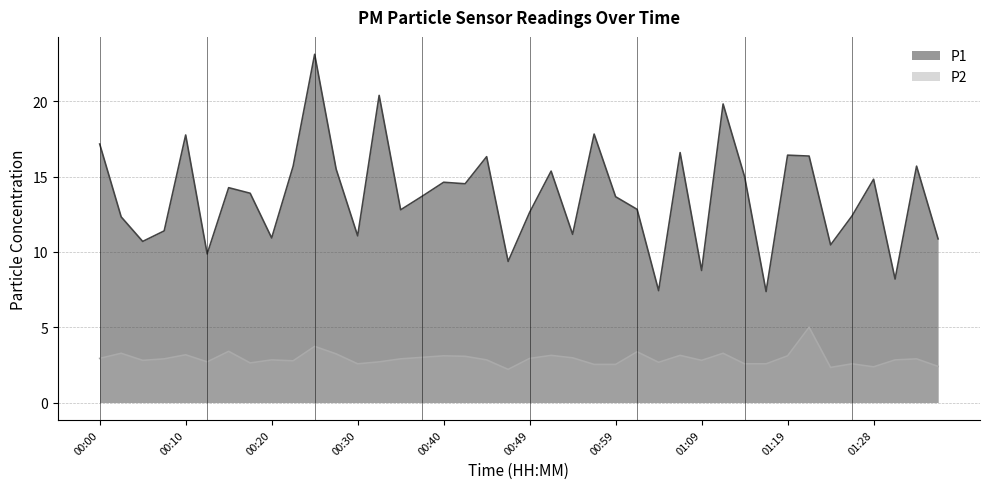

Between 01:19 and 01:33, which is larger?

01:19